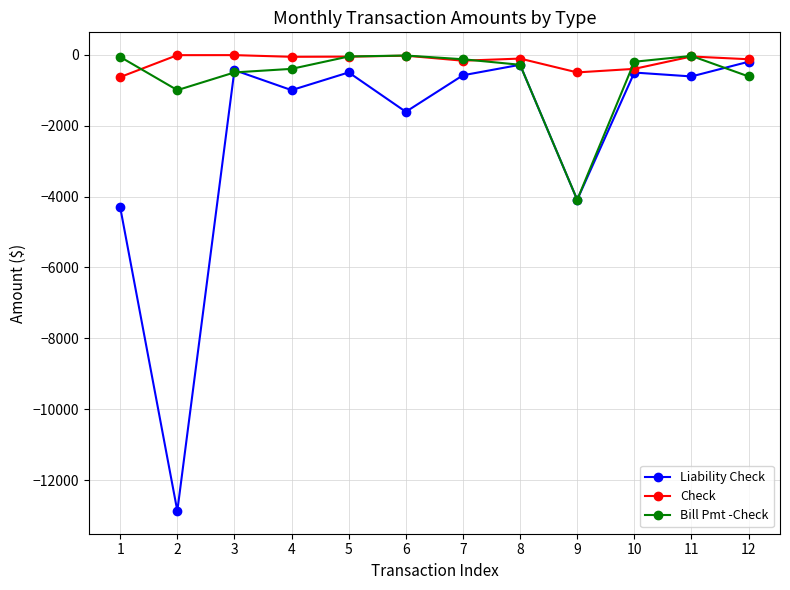

The Bill Pmt -Check series shows -613.6 at 12. True or false?

True